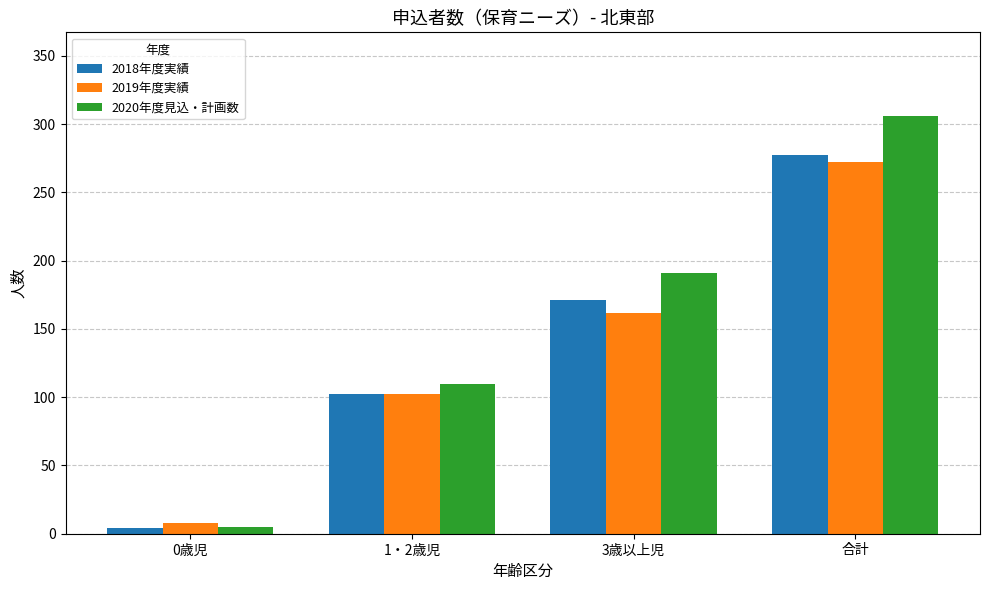

What are all the series names shown in the legend?

2018年度実績, 2019年度実績, 2020年度見込・計画数